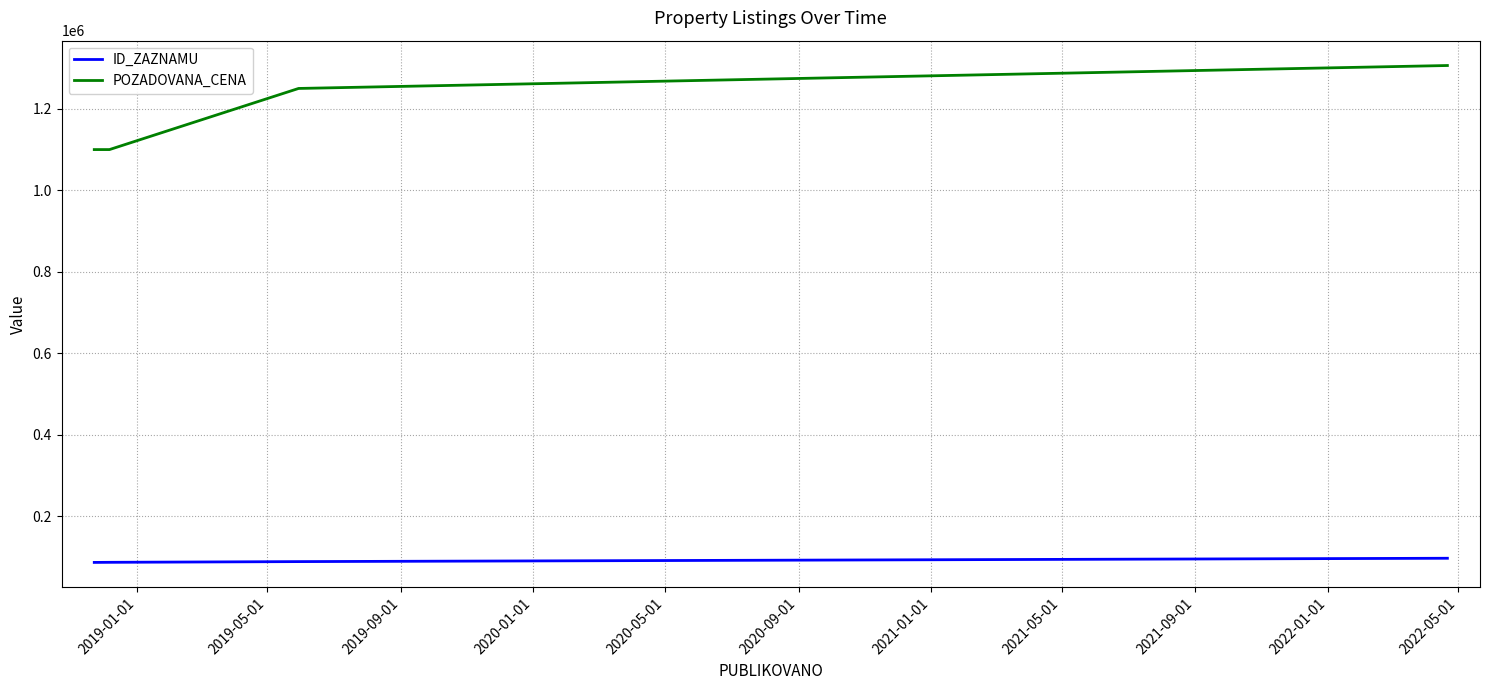

What is the smallest value displayed?

86179